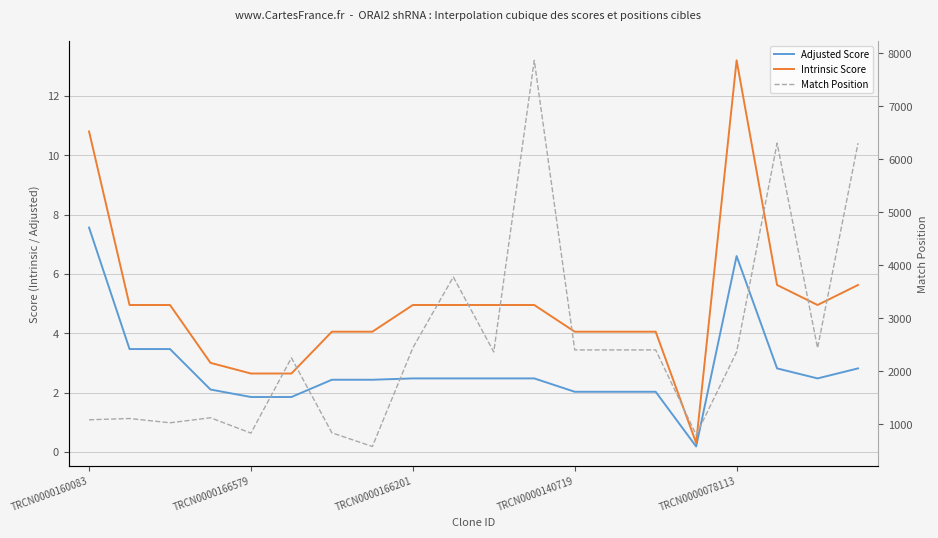

True or false: Adjusted Score and Intrinsic Score cross at least once.

False